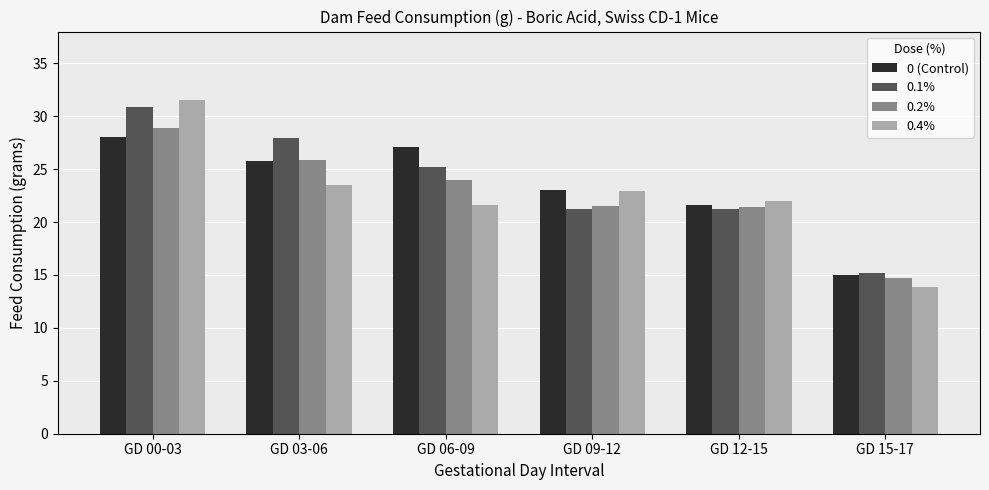

What is the label of the 5th bar from the left?

GD 12-15